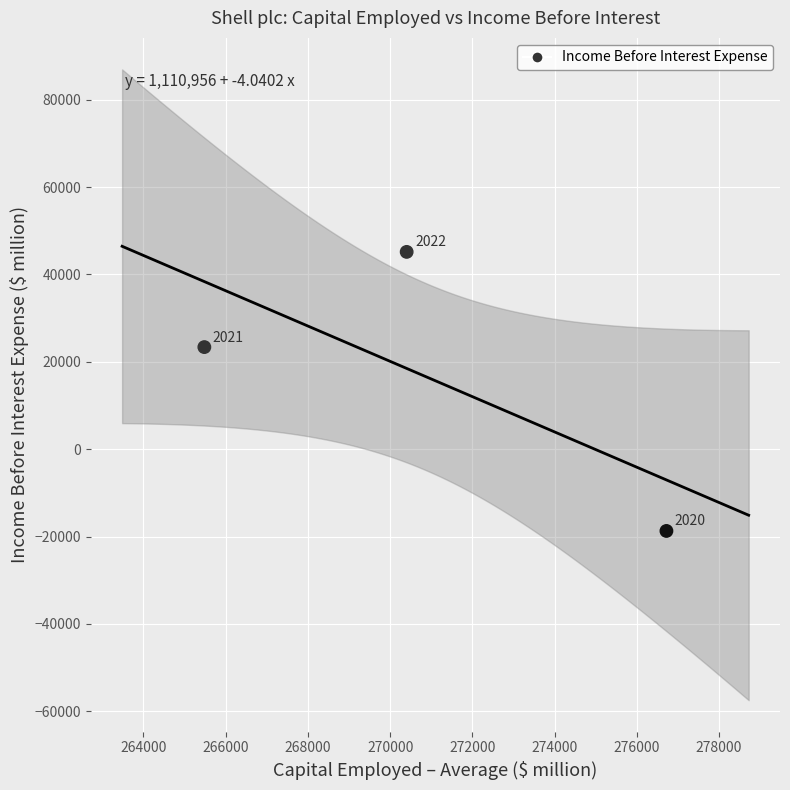

What Y value in the scatter plot is closest to 13226?

23371